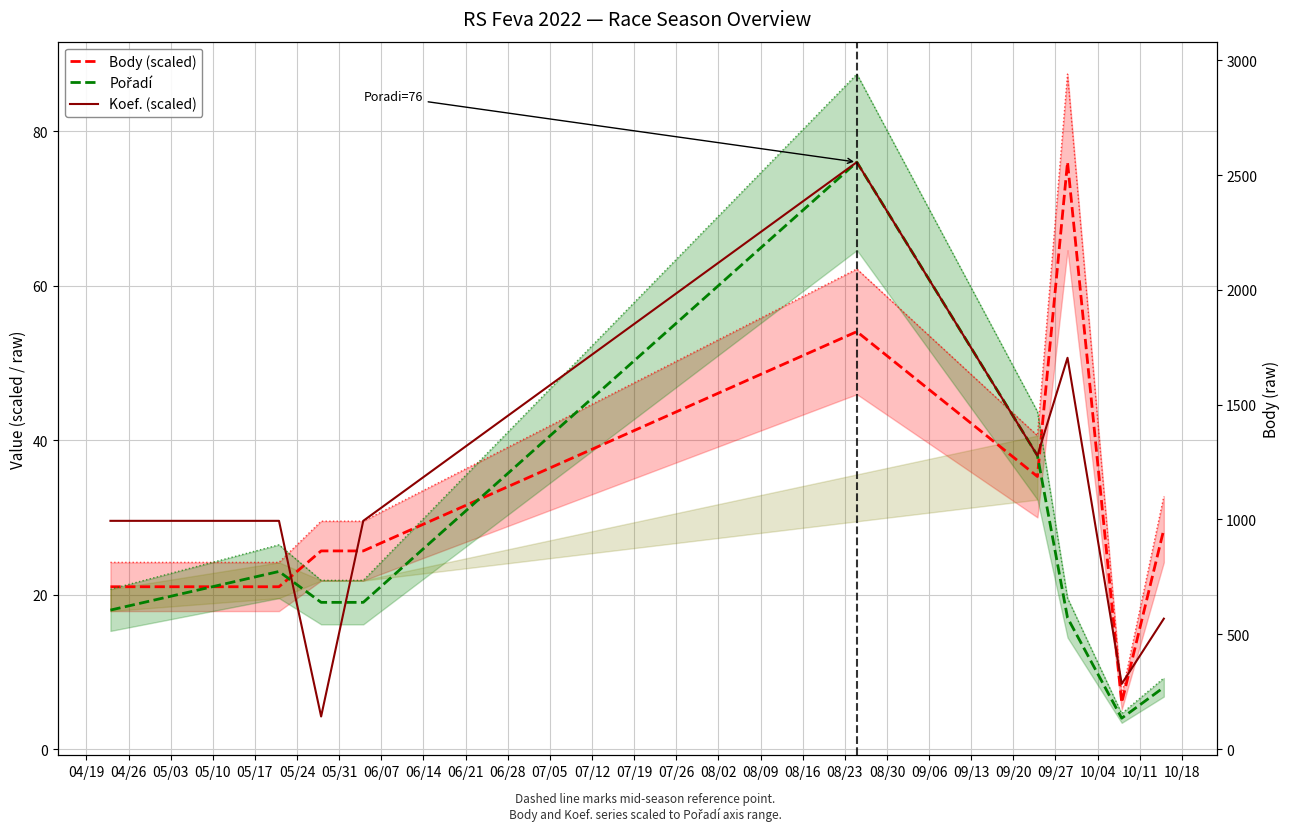

Does the chart display data point markers on the line(s)?

No